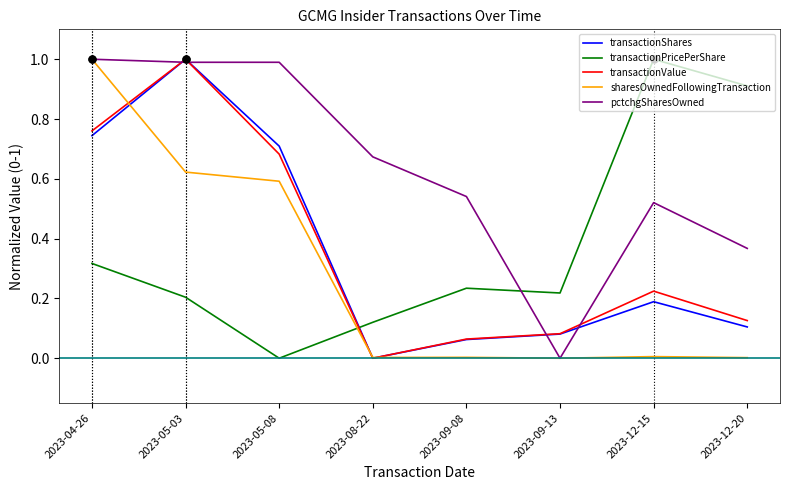

The value of transactionPricePerShare at 2023-05-08 is 0.0. True or false?

True